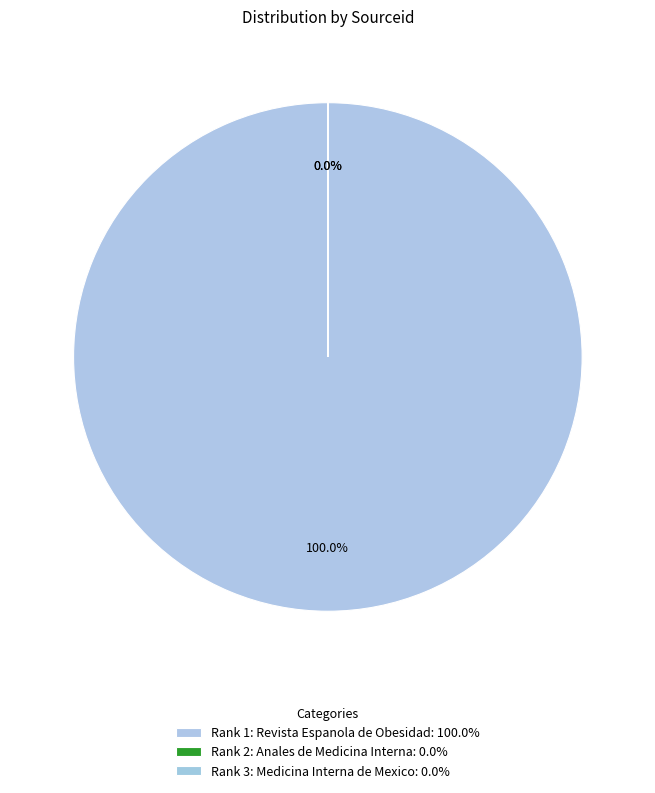

How many segments does this pie chart have?

3